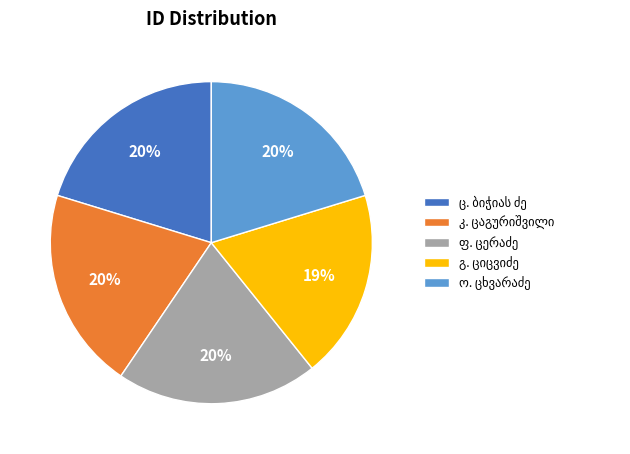

To the nearest percent, what is the difference between the largest and smallest slice percentages?

1%